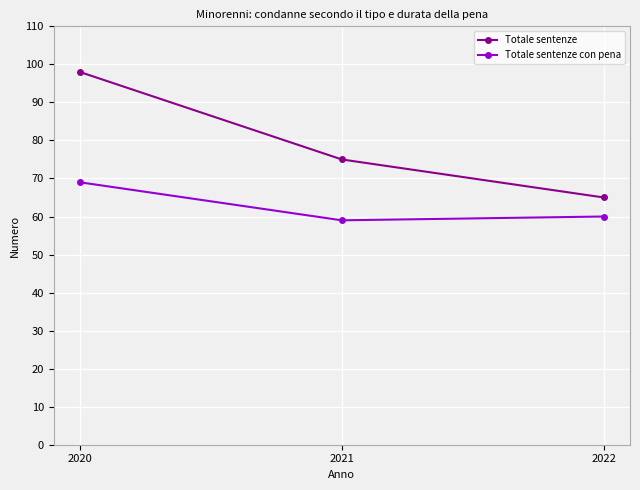

The value of Totale sentenze at 2020 is 98. True or false?

True